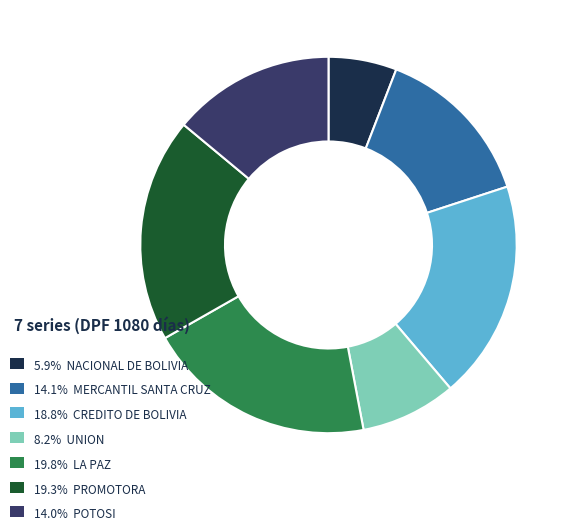

Count the number of slices in the pie.

7